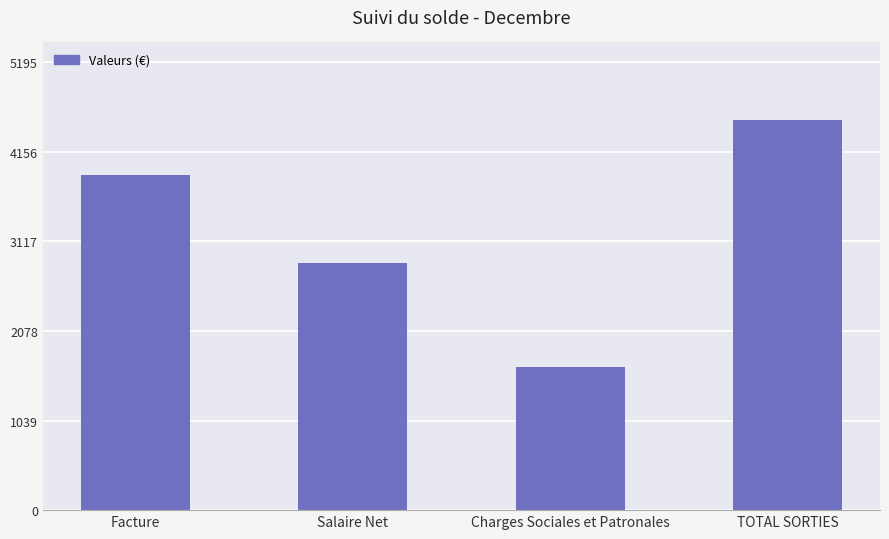

What is the smallest value displayed?

1658.1